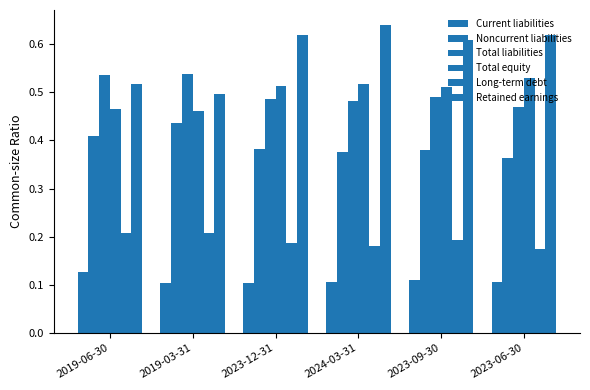

Does the chart contain any negative values?

No